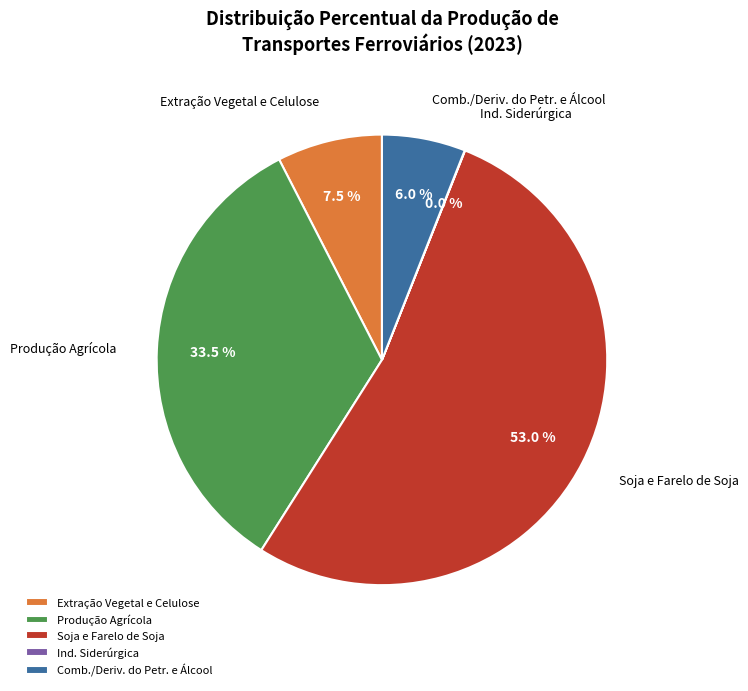

Which slice is the largest?

Soja e Farelo de Soja